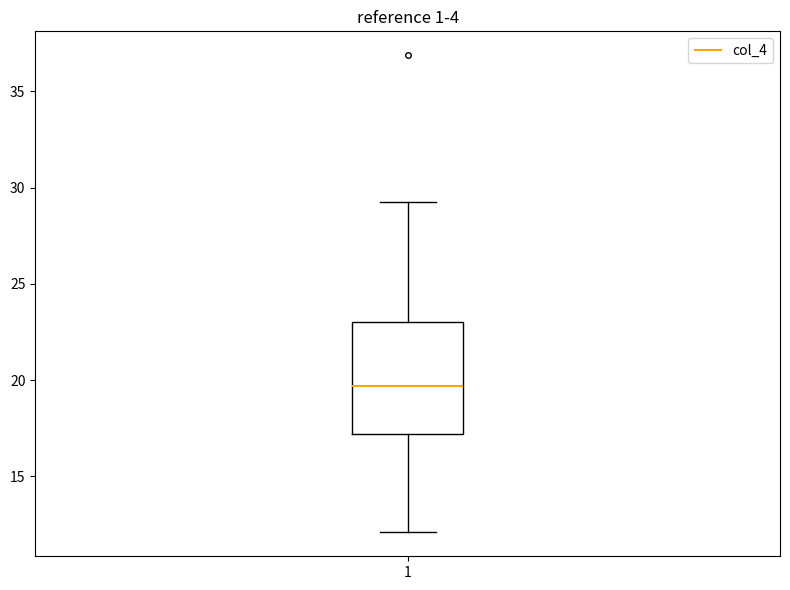

Transcribe this box plot: give where the median line is, the range the box spans, and where the two whiskers end, as read against the y-axis. The values are not printed on the chart, so give them approximately, as read against the axis.

median 19.5, box 17.0 to 23.0, whiskers 12.0 to 29.5